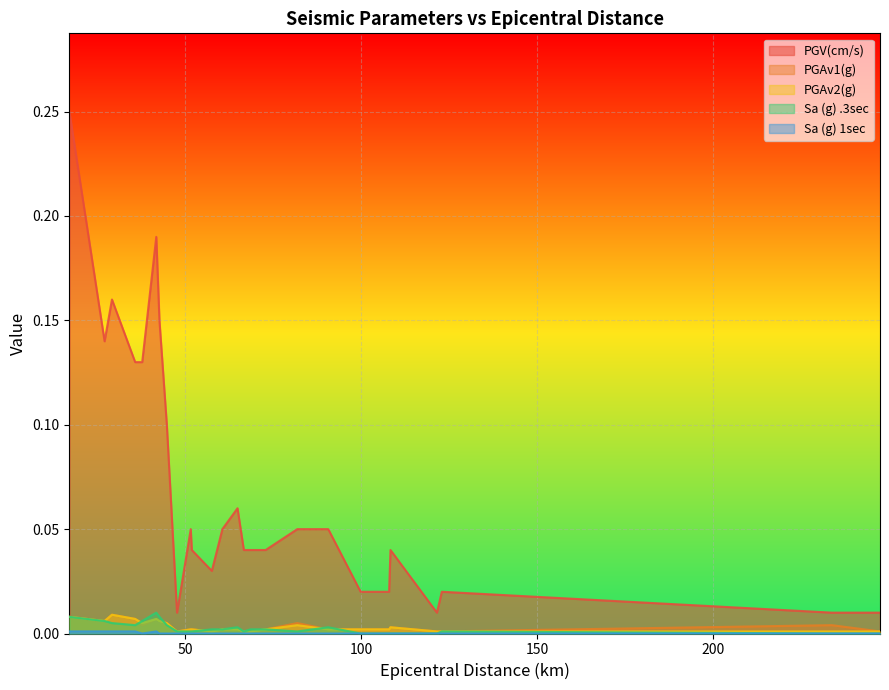

What is the maximum value shown in the chart?

0.2